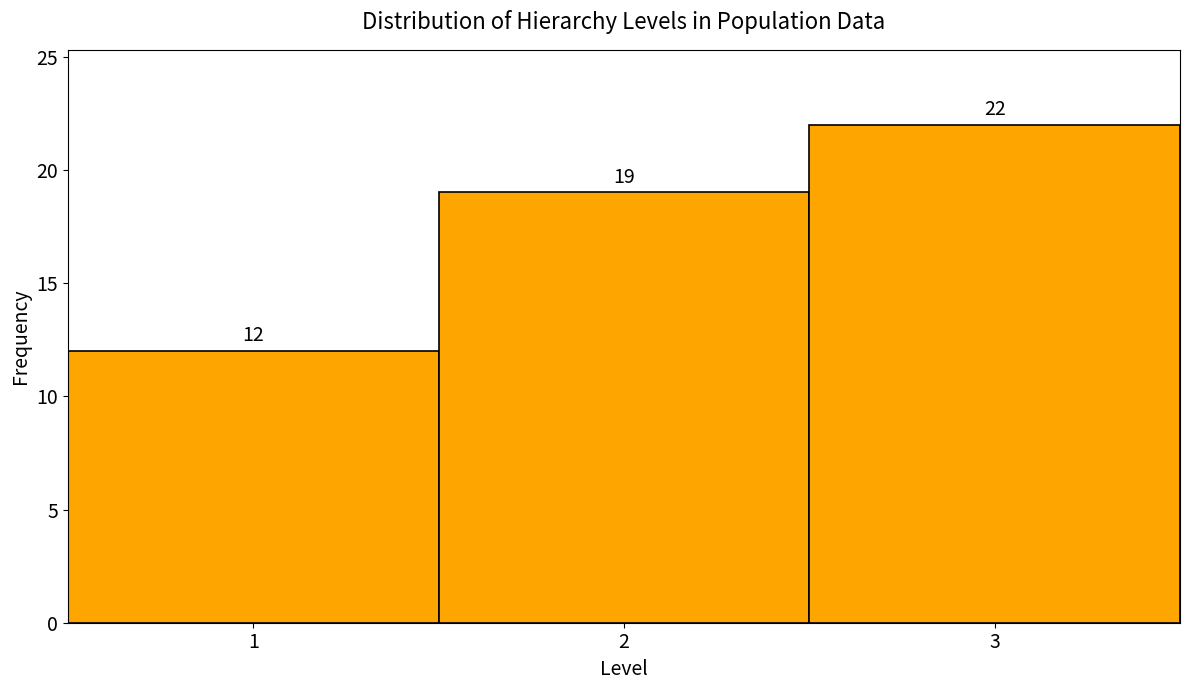

Reading left to right, list every bar in this chart as the range it spans on the x-axis followed by its height.

0.5 to 1.5: 12
1.5 to 2.5: 19
2.5 to 3.5: 22